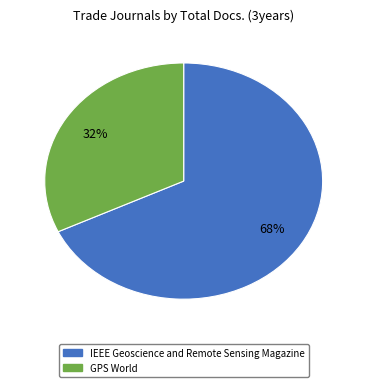

Approximately how many times larger is the value at IEEE Geoscience and Remote Sensing Magazine compared to GPS World?

2.1